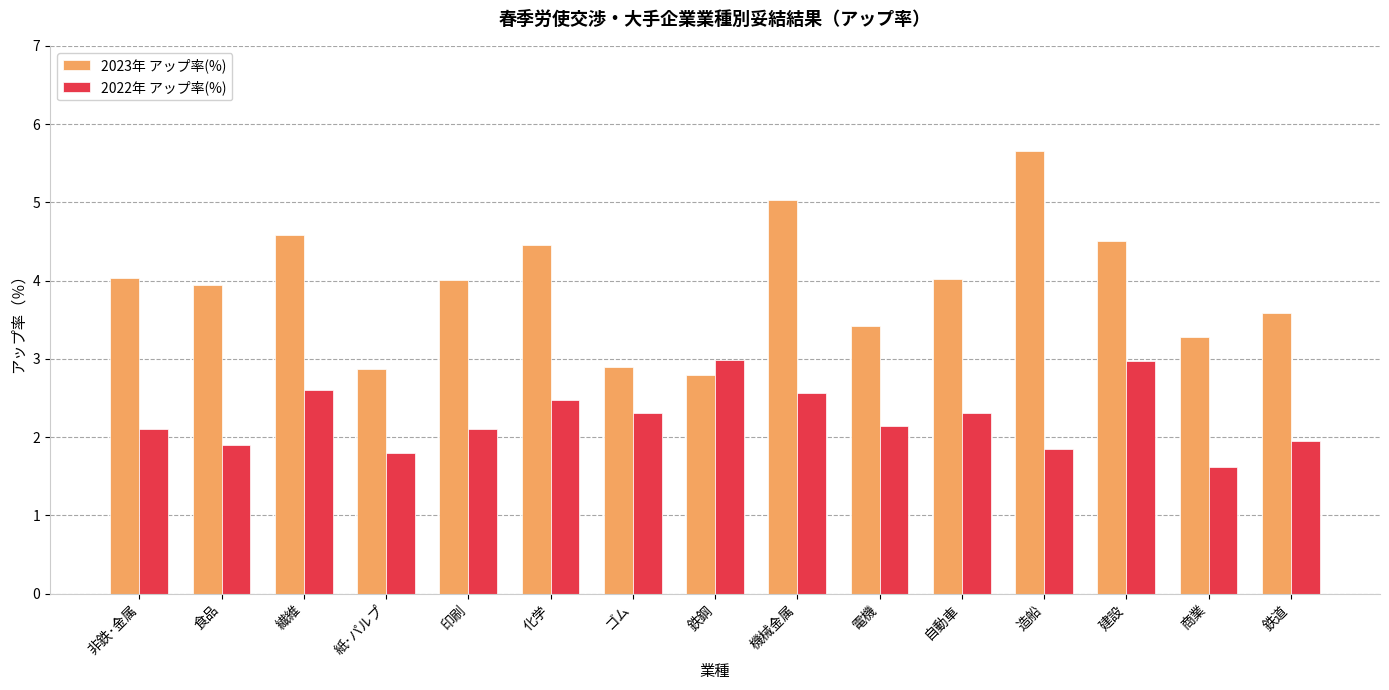

List the series in order of their peak value, lowest first.

2022年 アップ率(%), 2023年 アップ率(%)